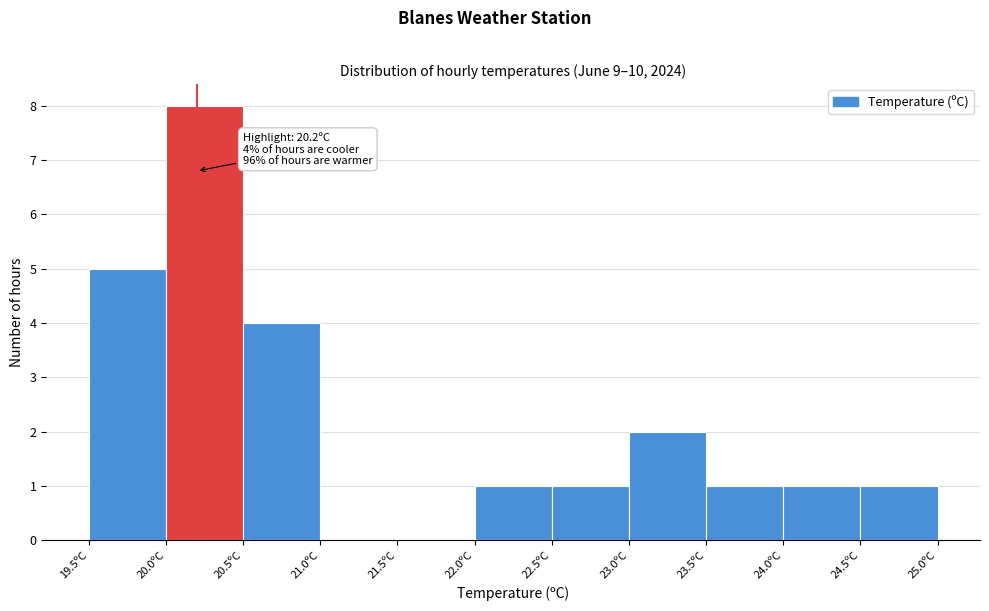

Which range on the x-axis has the tallest bar?

20.0 to 20.5